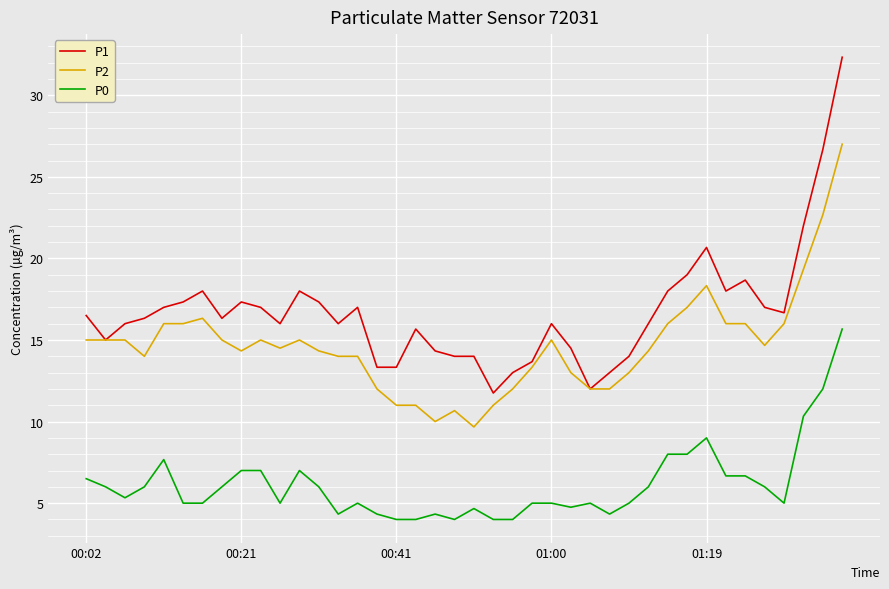

What is the difference between the second highest and minimum values in the P0 series?

8.0